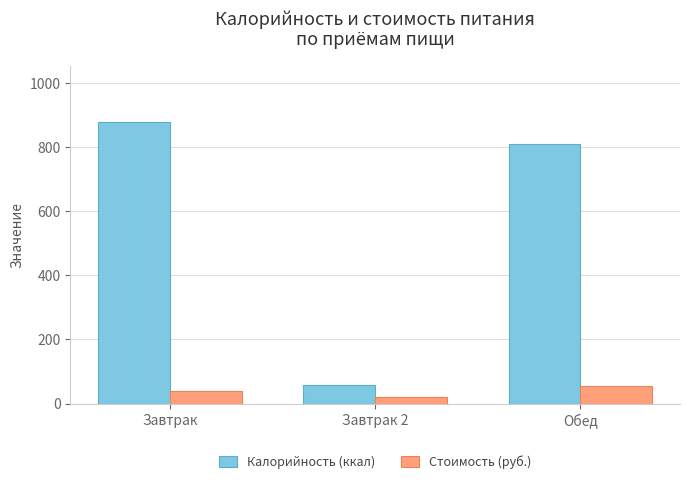

At which label does Калорийность (ккал) reach its minimum?

Завтрак 2